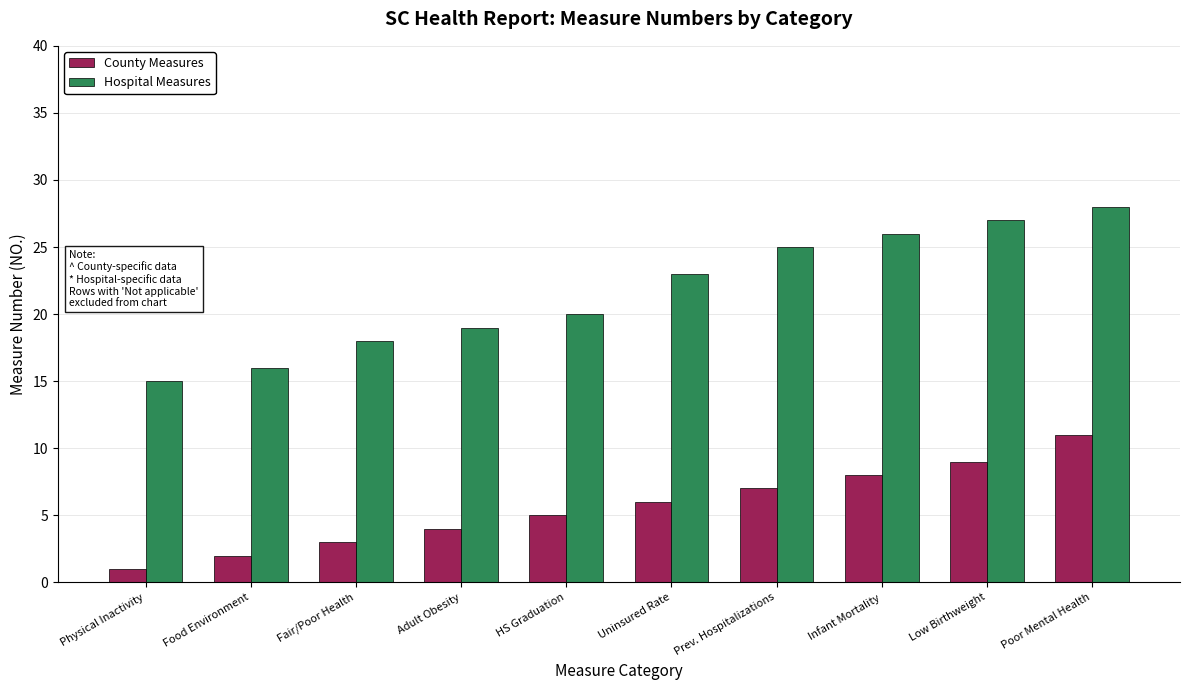

What is the maximum value for Hospital Measures?

28